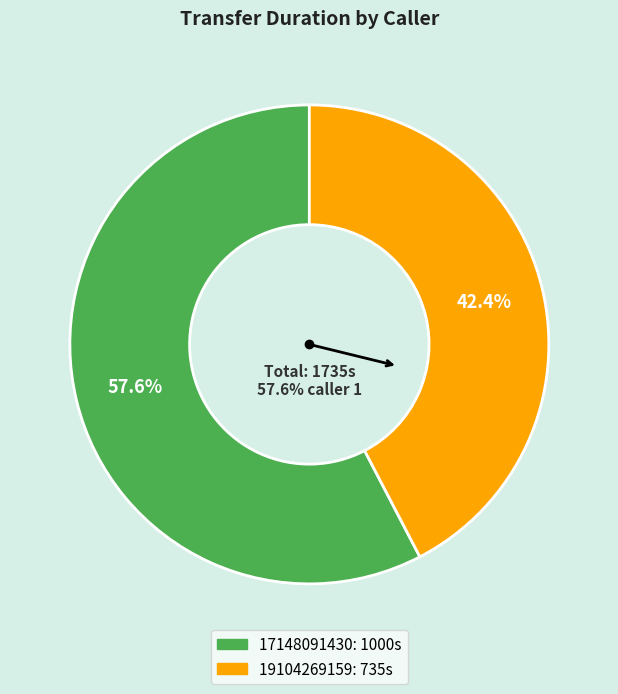

How many slices are in this pie chart?

2